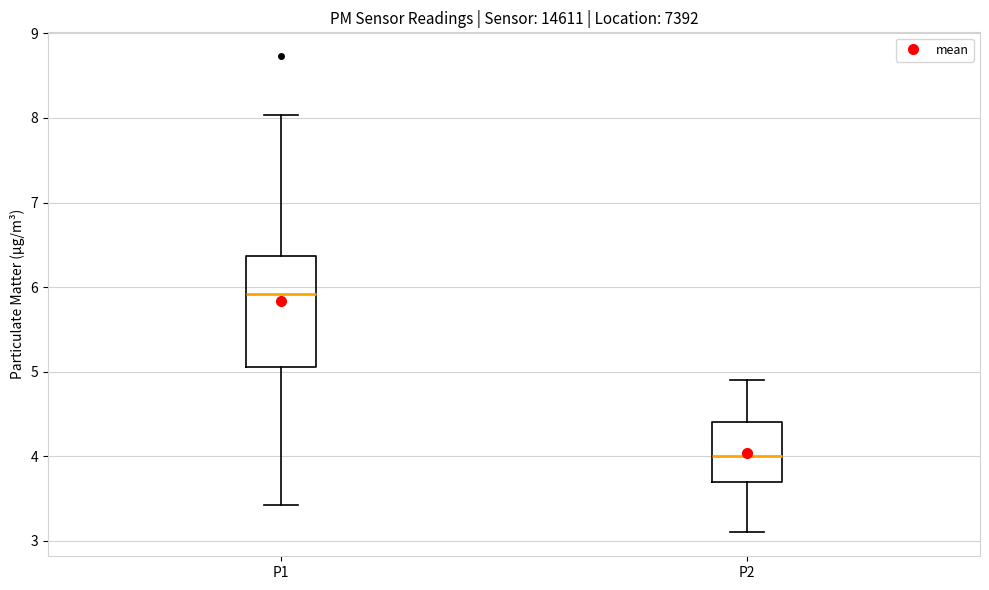

Reading left to right, read every box against the y-axis: the position of its median line, the range the box covers, and the ends of its whiskers. The values are not printed on the chart, so give them approximately, as read against the axis.

P1: median 5.9, box 5.1 to 6.4, whiskers 3.4 to 8.0
P2: median 4.0, box 3.7 to 4.4, whiskers 3.1 to 4.9